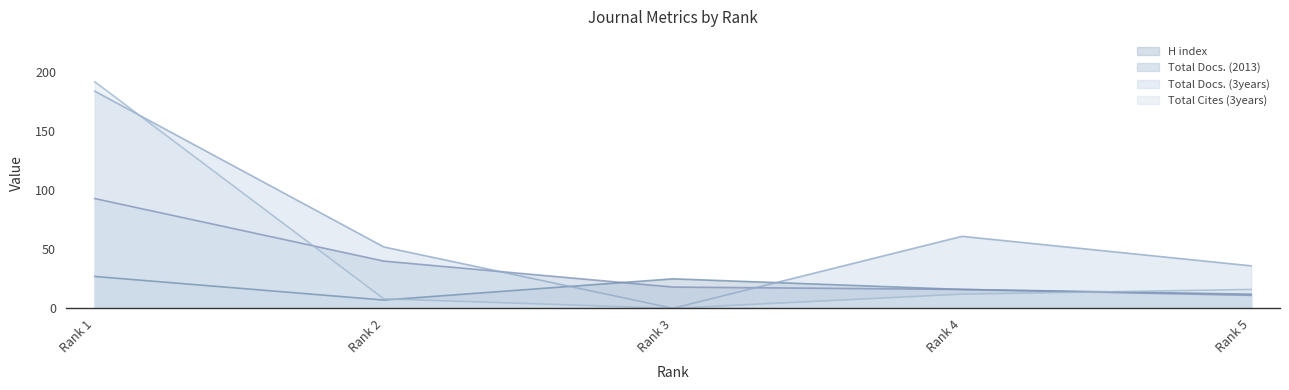

Where does the Total Cites (3years) series first go above 12?

Rank 1